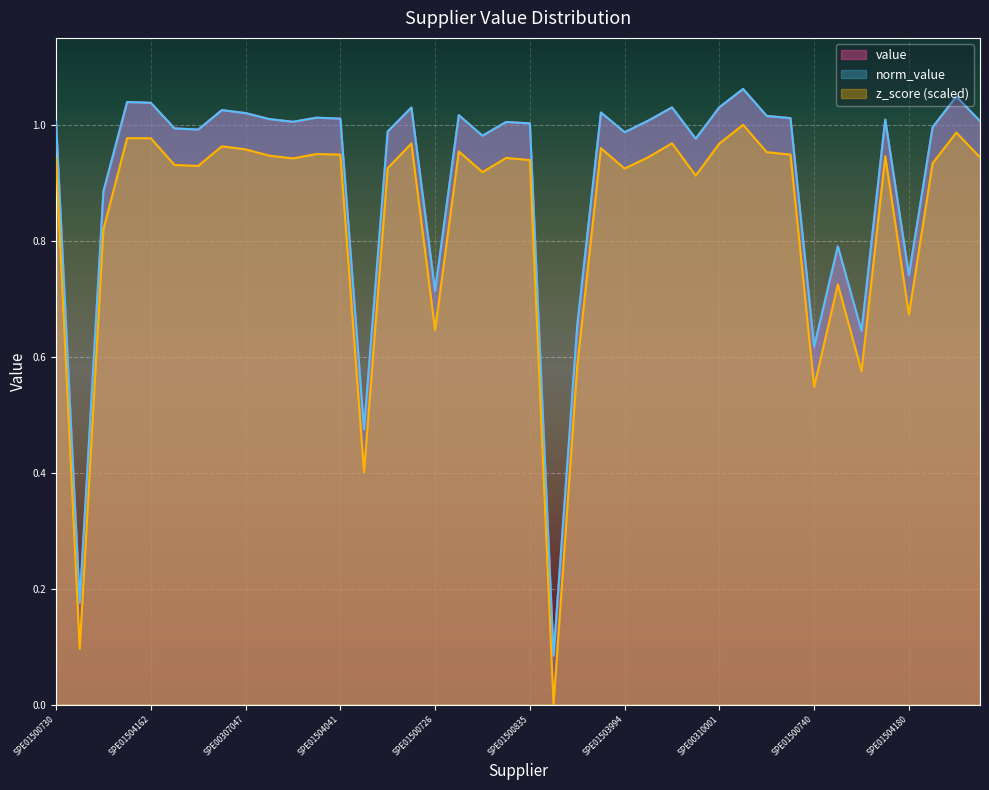

What is the difference between the maximum and minimum values in the norm_value series?

1.0